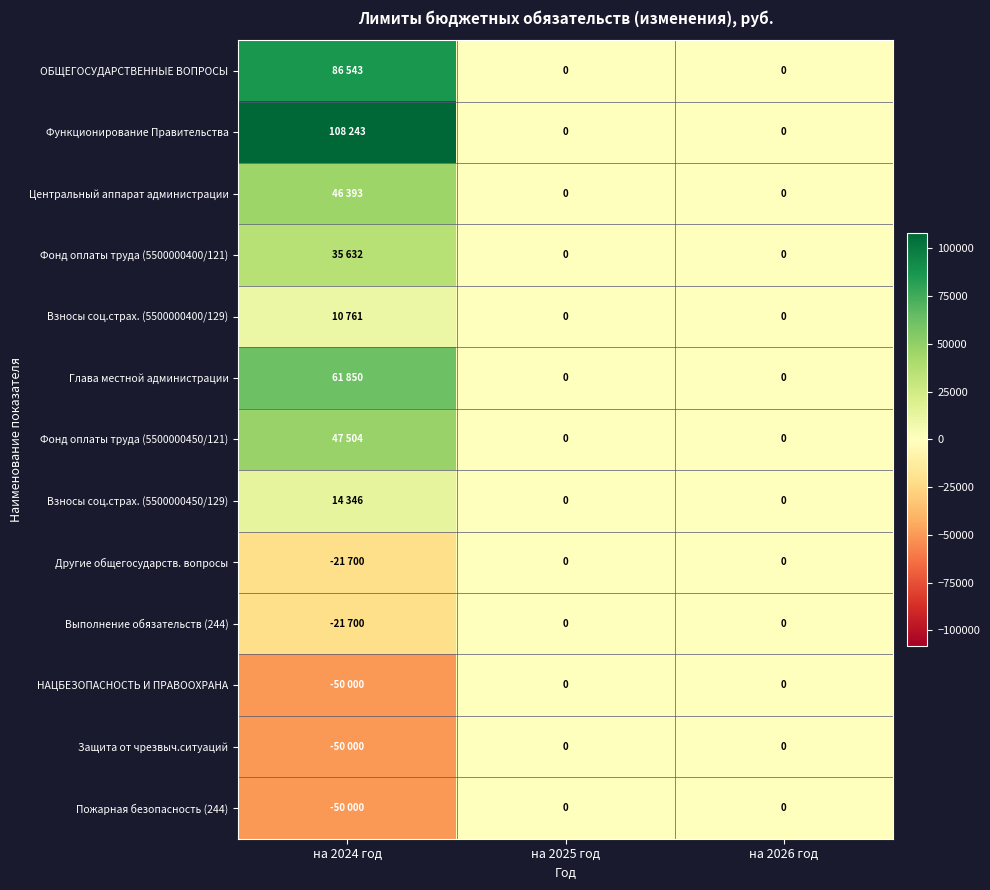

What is the maximum value shown in the chart?

108243